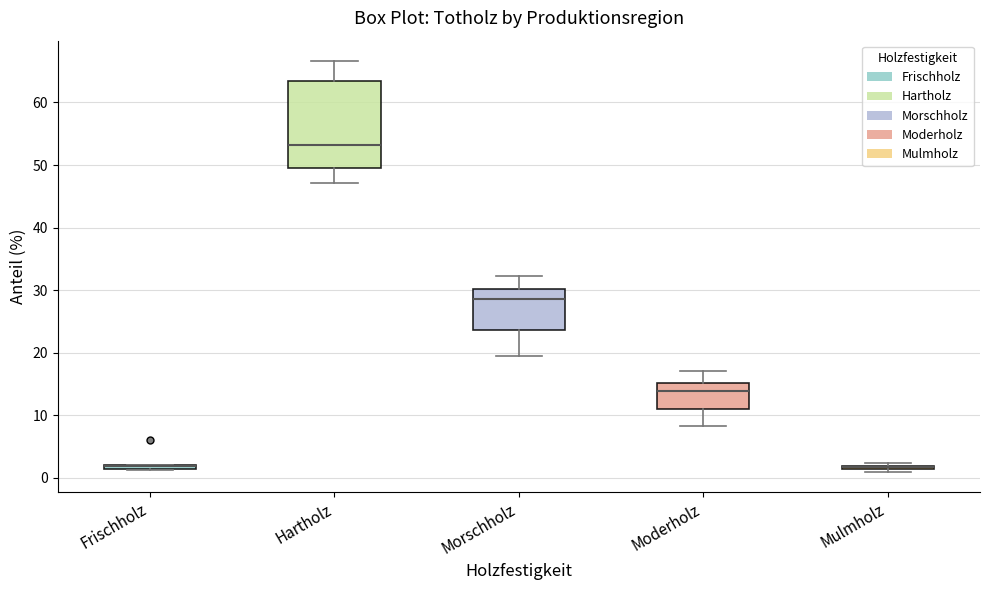

Where is the upper edge of the box for Mulmholz on the y-axis? The values are not printed on the chart, so give them approximately, as read against the axis.

2